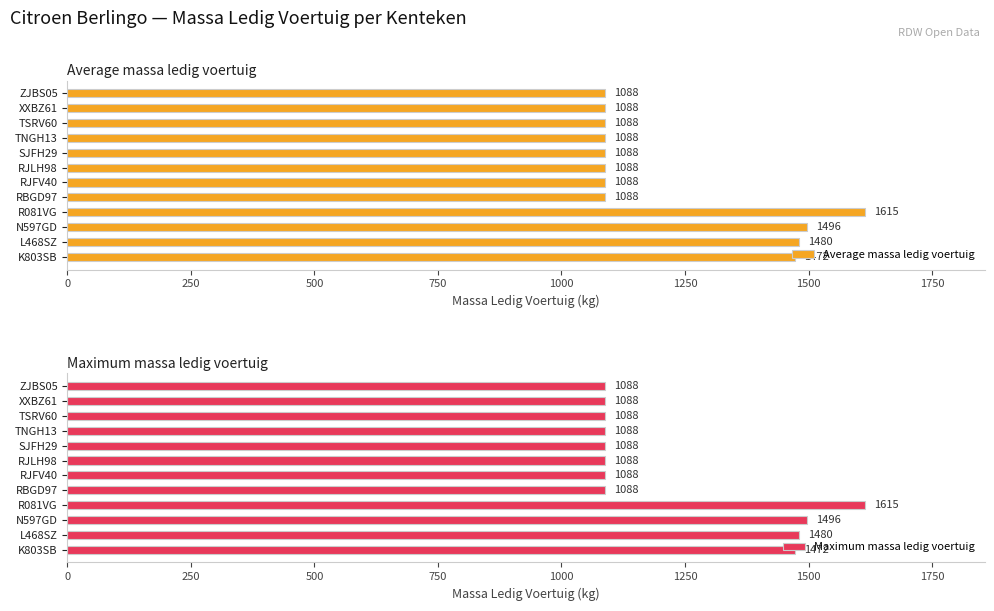

What is the difference between the Maximum massa ledig voertuig values at L468SZ and N597GD?

16